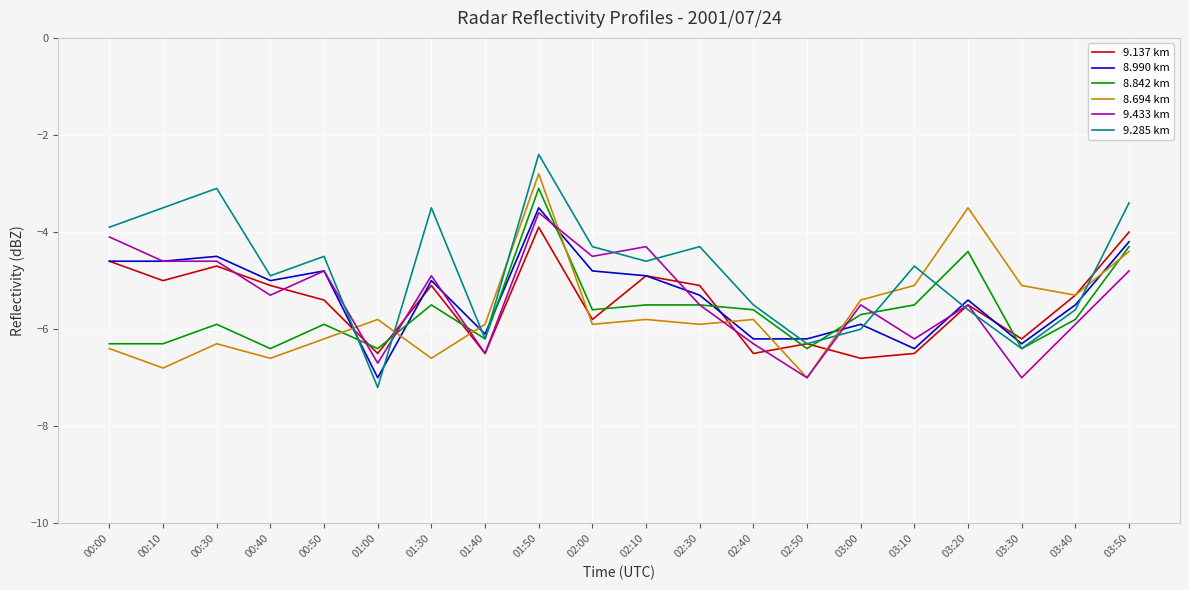

At which category does the chart reach its peak across all series?

01:50